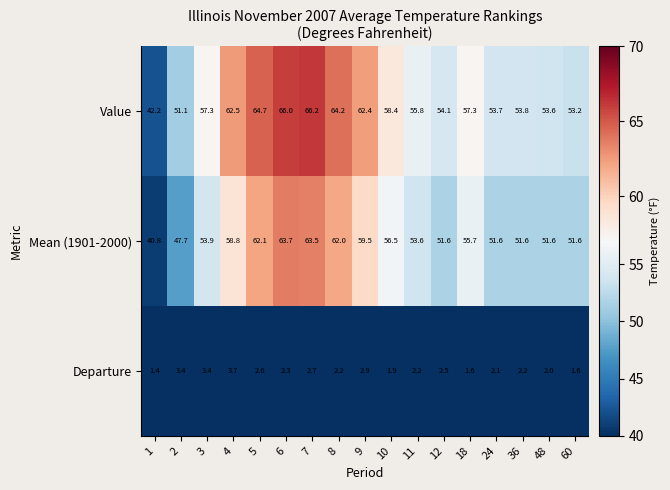

At which label does Value first exceed 57?

3